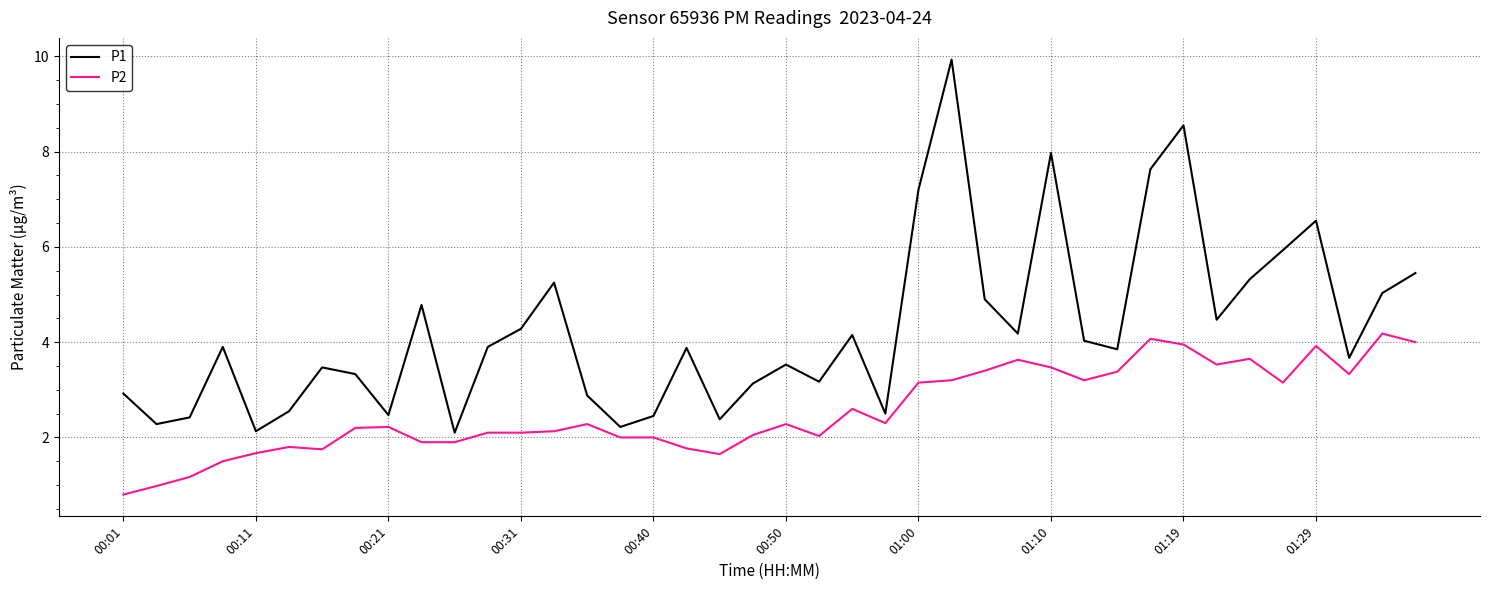

Which series has the largest total across all categories?

P1